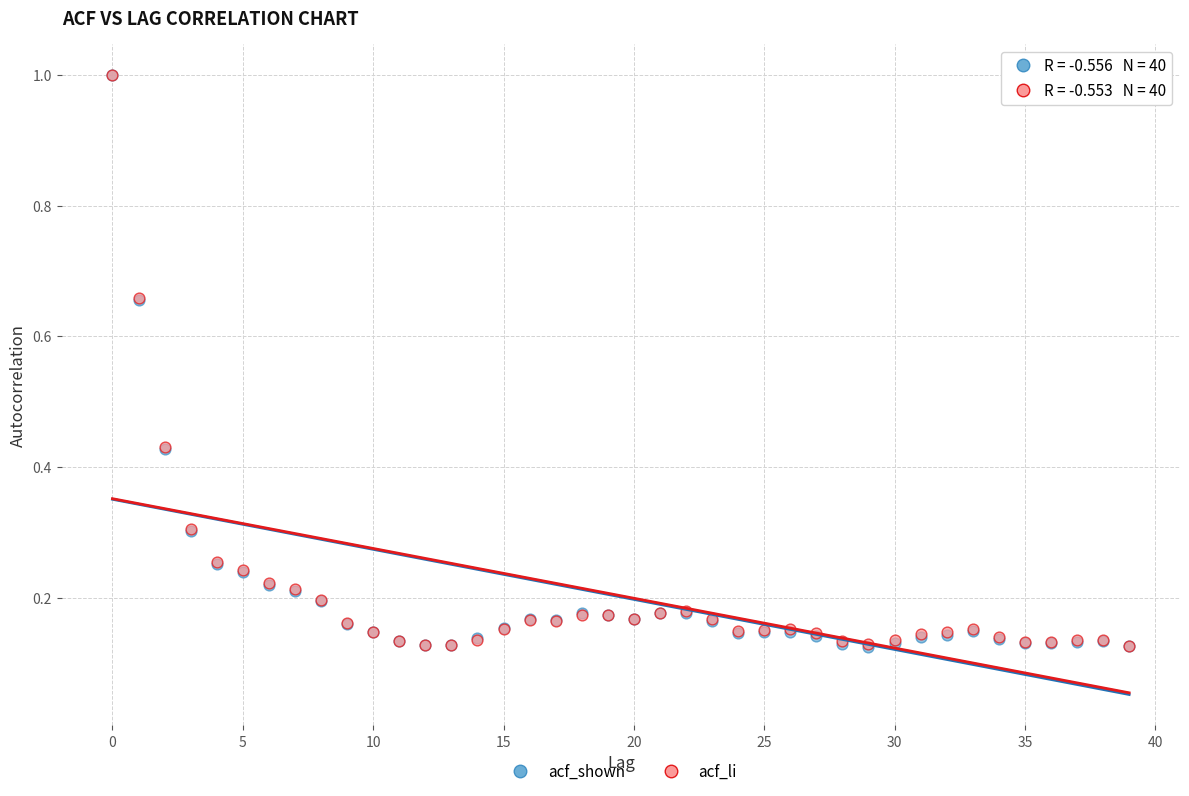

What are all the series names shown in the legend?

acf_shown, acf_li